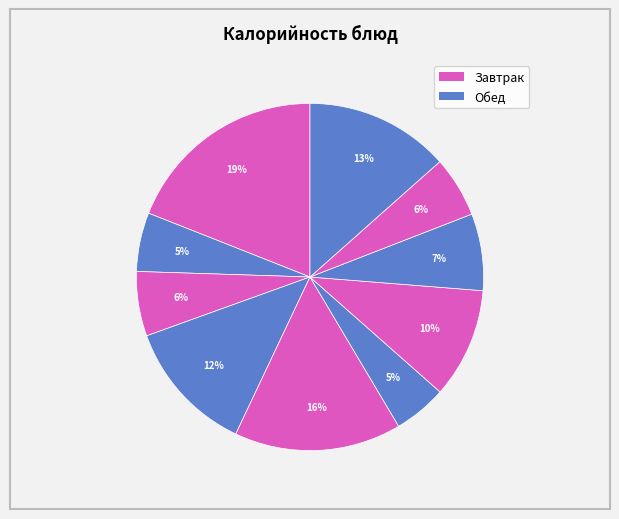

Count the number of slices in the pie.

10